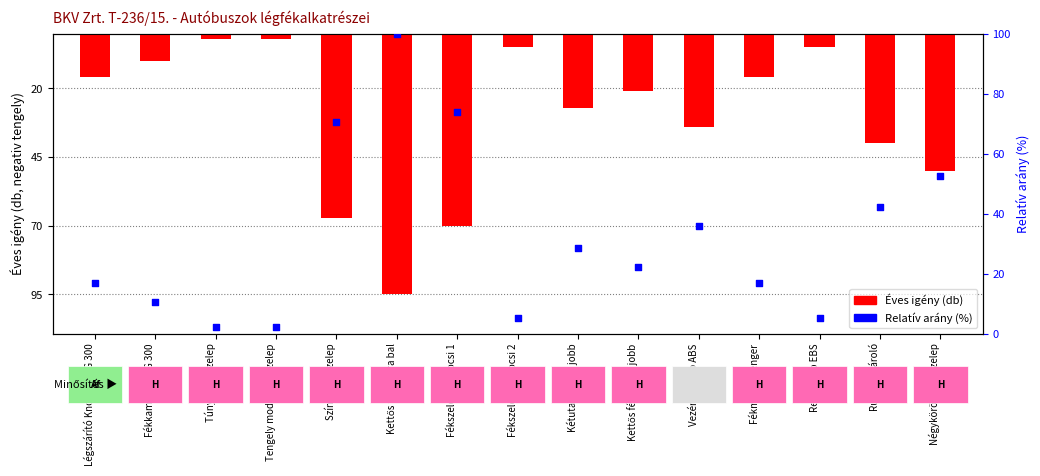

Which series contains the highest Y value?

Relatív arány (%)